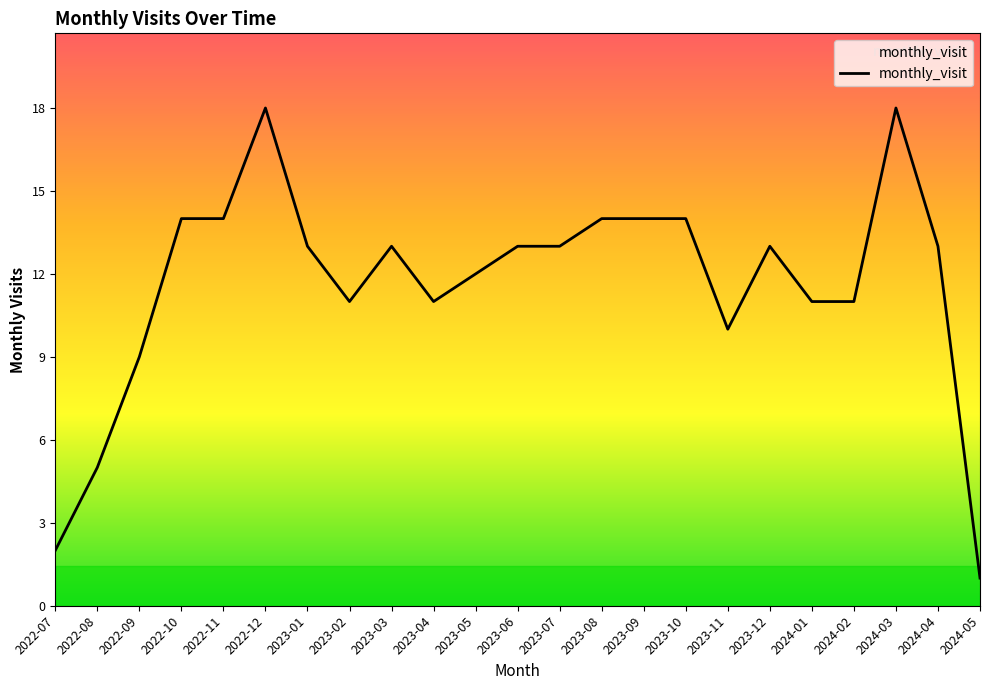

Reading left to right, what are all the values shown in this chart?

2022-07=2	2022-08=5	2022-09=9	2022-10=14	2022-11=14	2022-12=18	2023-01=13	2023-02=11	2023-03=13	2023-04=11	2023-05=12	2023-06=13	2023-07=13	2023-08=14	2023-09=14	2023-10=14	2023-11=10	2023-12=13	2024-01=11	2024-02=11	2024-03=18	2024-04=13	2024-05=1